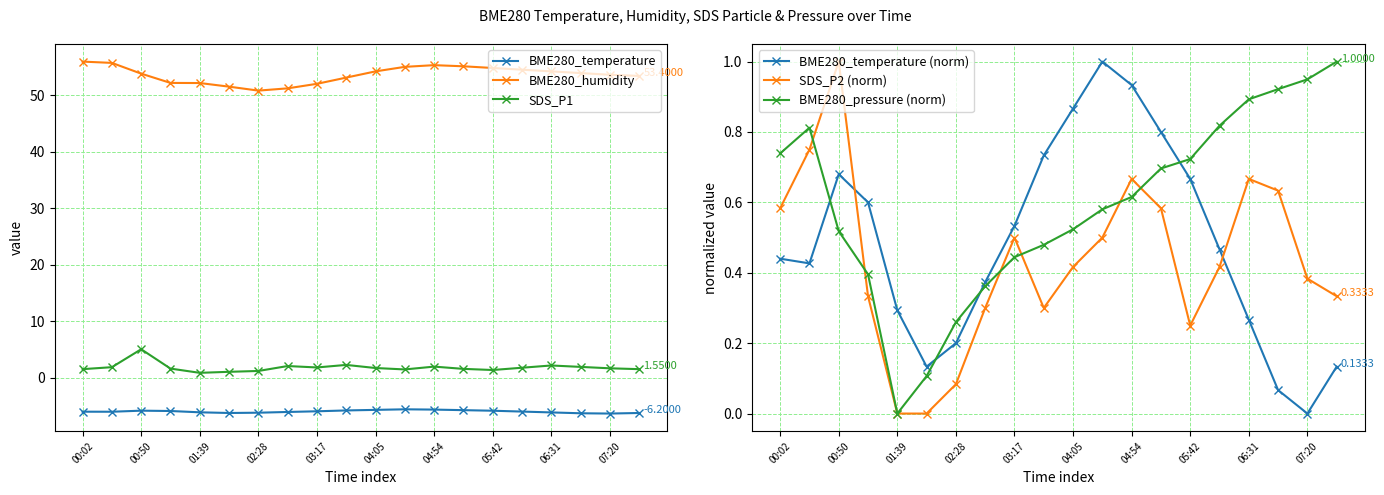

True or false: SDS_P1 and BME280_temperature intersect in this chart.

False